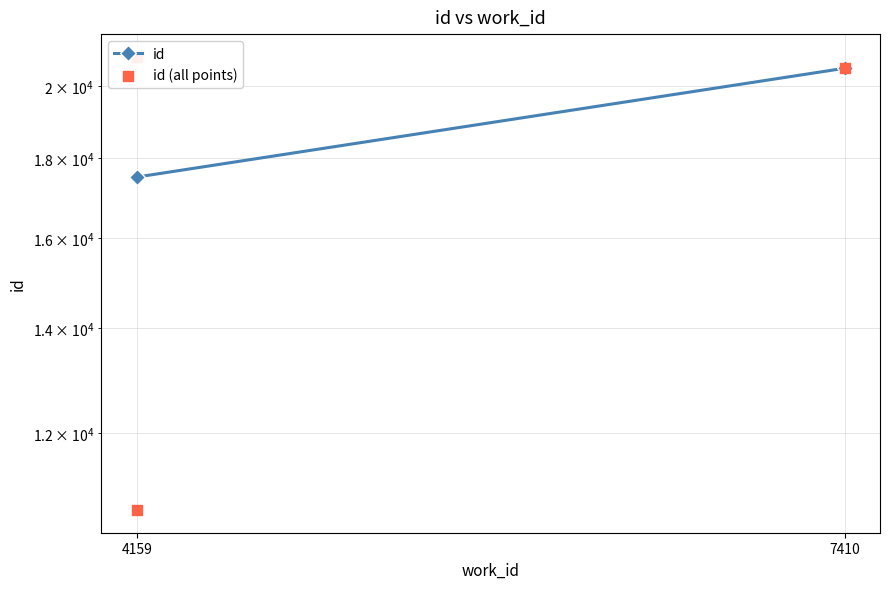

What is the change in value from 4159 to 7410?

+9836